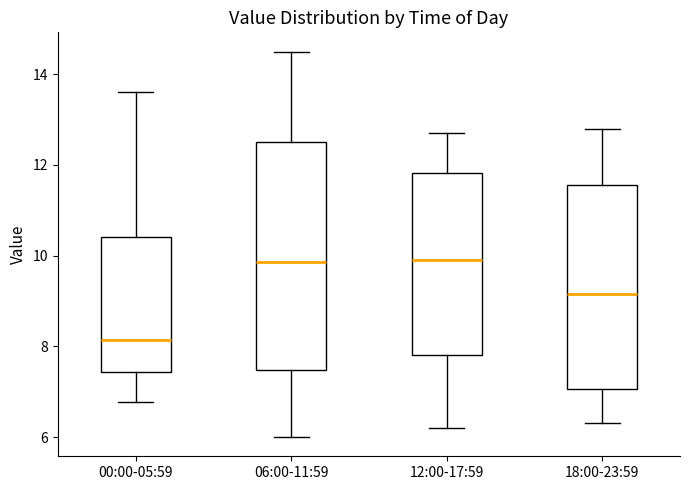

Comparing the boxes themselves (not the whiskers), which one is the tallest?

06:00-11:59